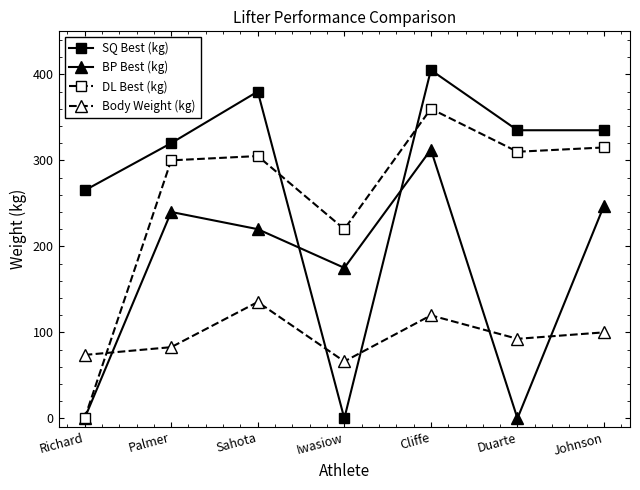

Reading right to left, extract all data points from this chart.

SQ Best (kg): 335.0	335.0	405.0	0.0	380.0	320.0	265.0
BP Best (kg): 247.5	0.0	312.5	175.0	220.0	240.0	0.0
DL Best (kg): 315.0	310.0	360.0	220.0	305.0	300.0	0.0
Body Weight (kg): 100.0	92.5	119.8	66.2	135.3	82.8	73.8